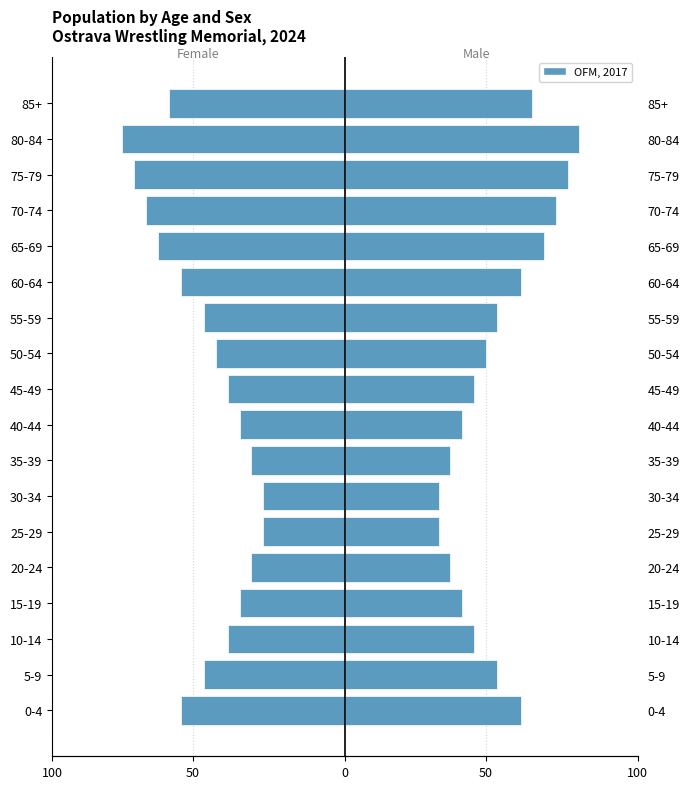

What is the sum of the values at 70-74 and 40-44?

-26